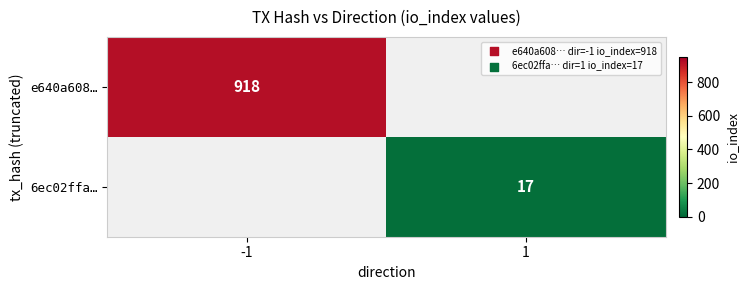

The e640a608… series shows 918 at -1. True or false?

True